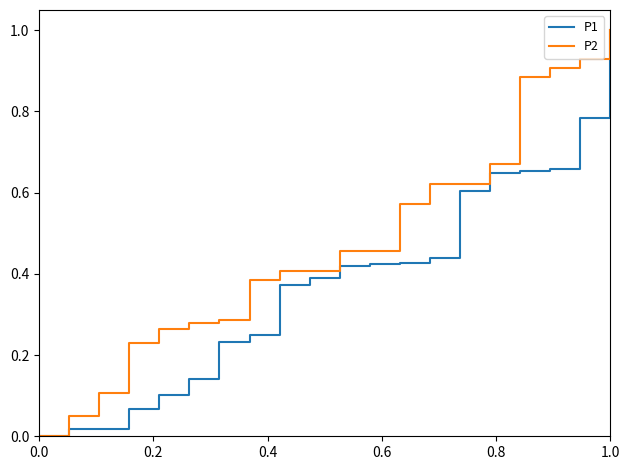

Which series has the largest total across all categories?

P2